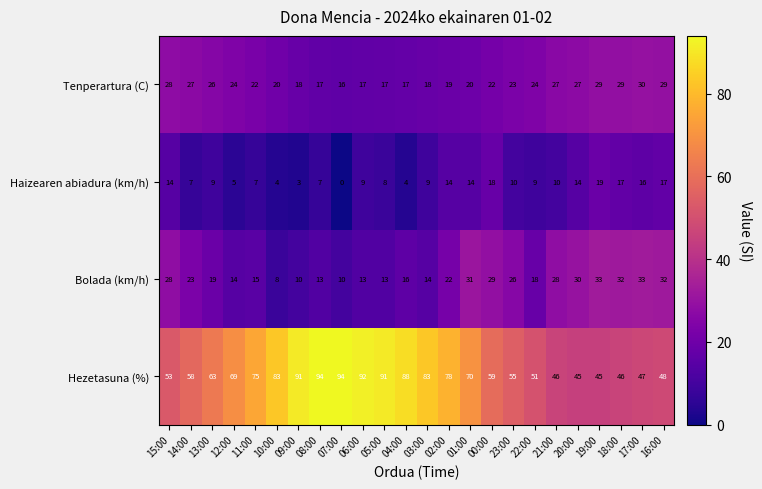

Where does the Tenperartura (C) series first go above 23?

15:00